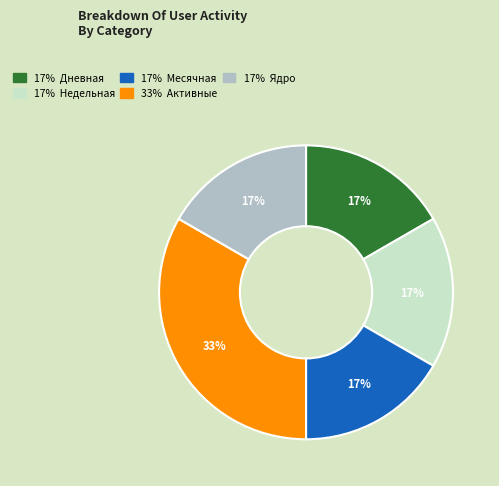

Does any single category account for the majority?

No